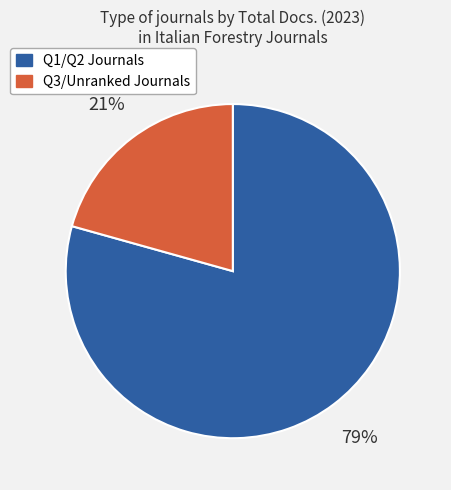

Is there a majority slice in this chart?

Yes